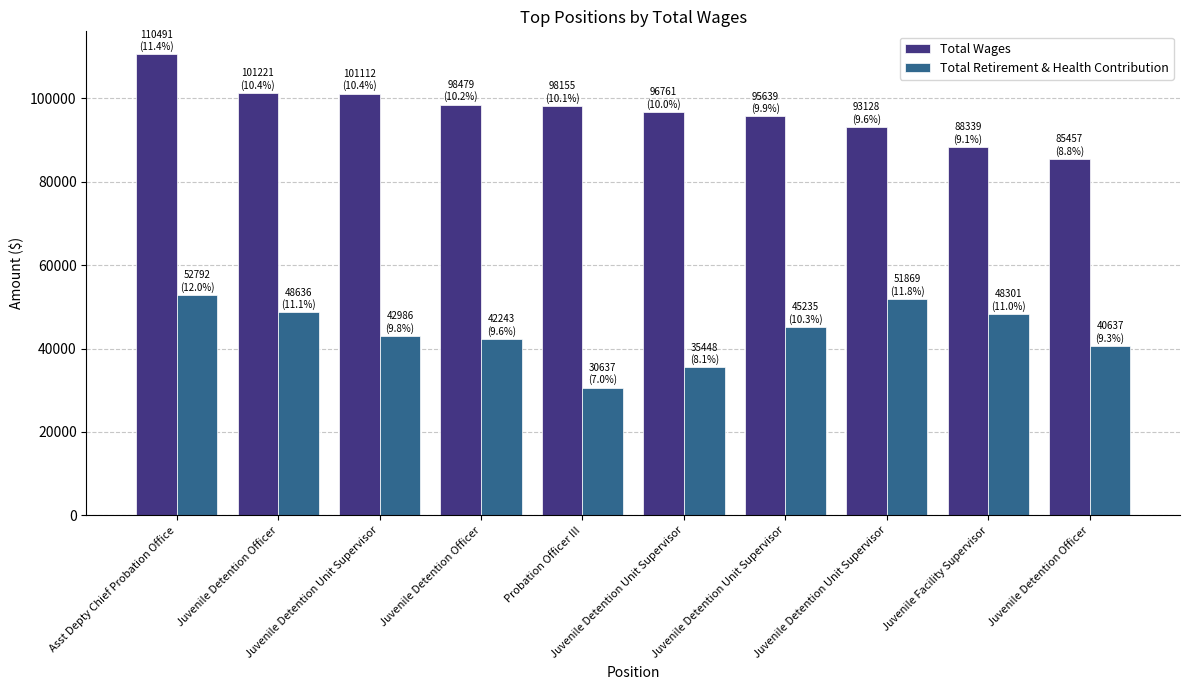

What is the difference between the second highest and minimum values in the Total Wages series?

15764